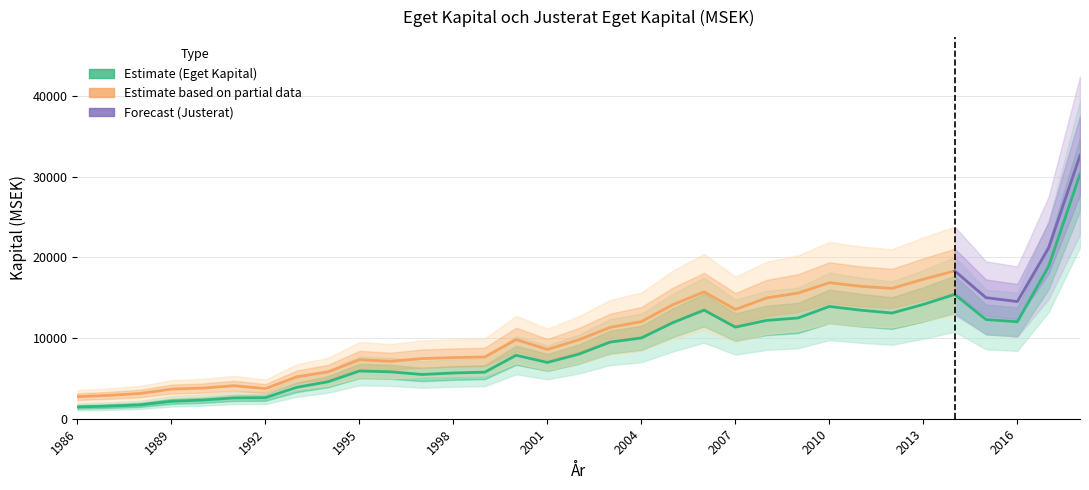

What is the sum of all values?

298726.1